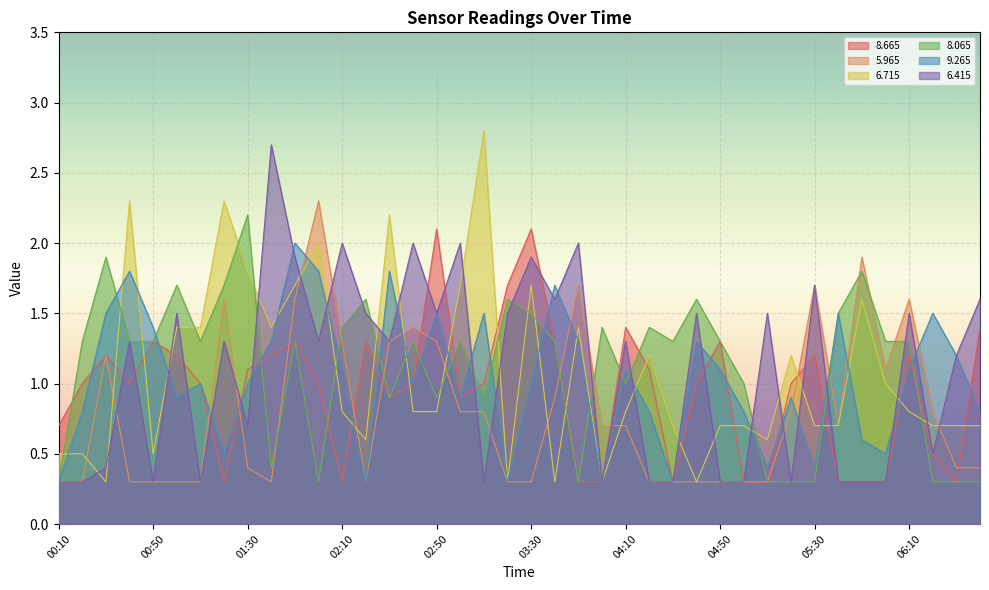

At which label does   6.415 first exceed 1?

00:40